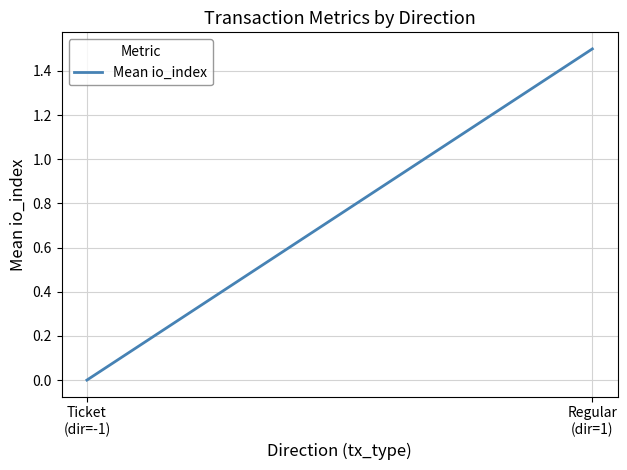

Rank the categories by value from lowest to highest.

Ticket
(dir=-1), Regular
(dir=1)